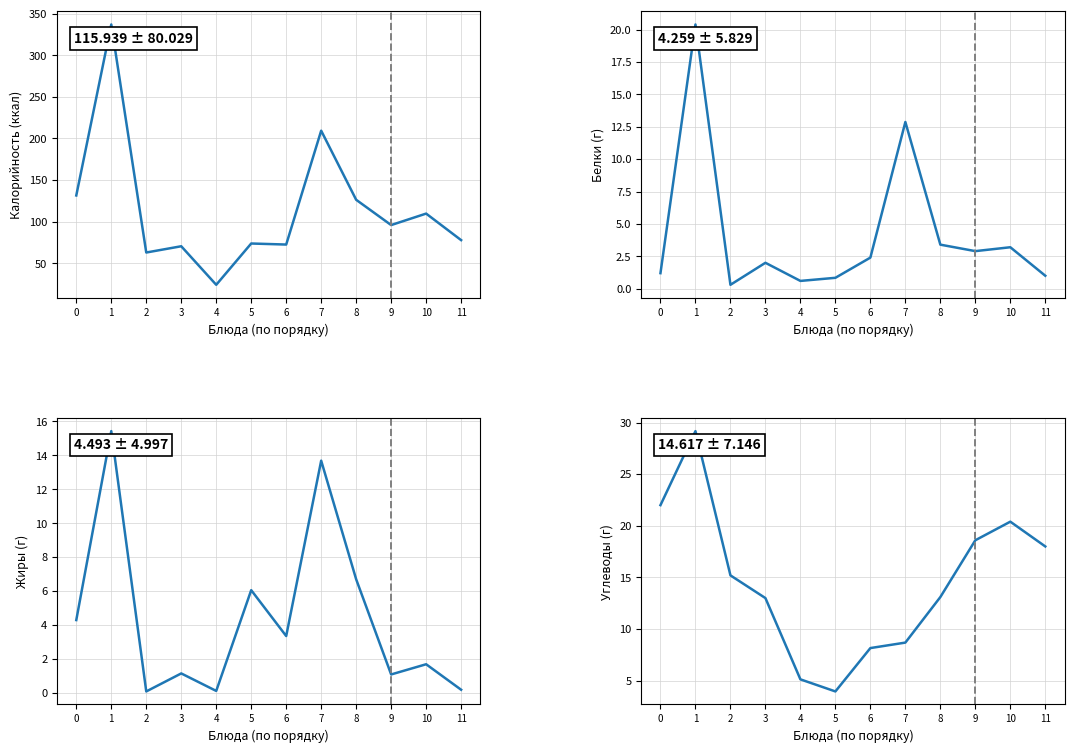

What is the difference between the Белки values at 10 and 1?

17.2